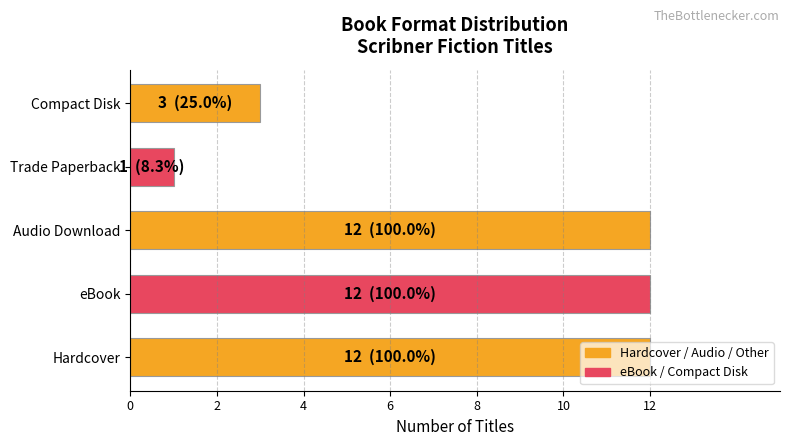

True or false: the data shows 1 at Trade Paperback.

True